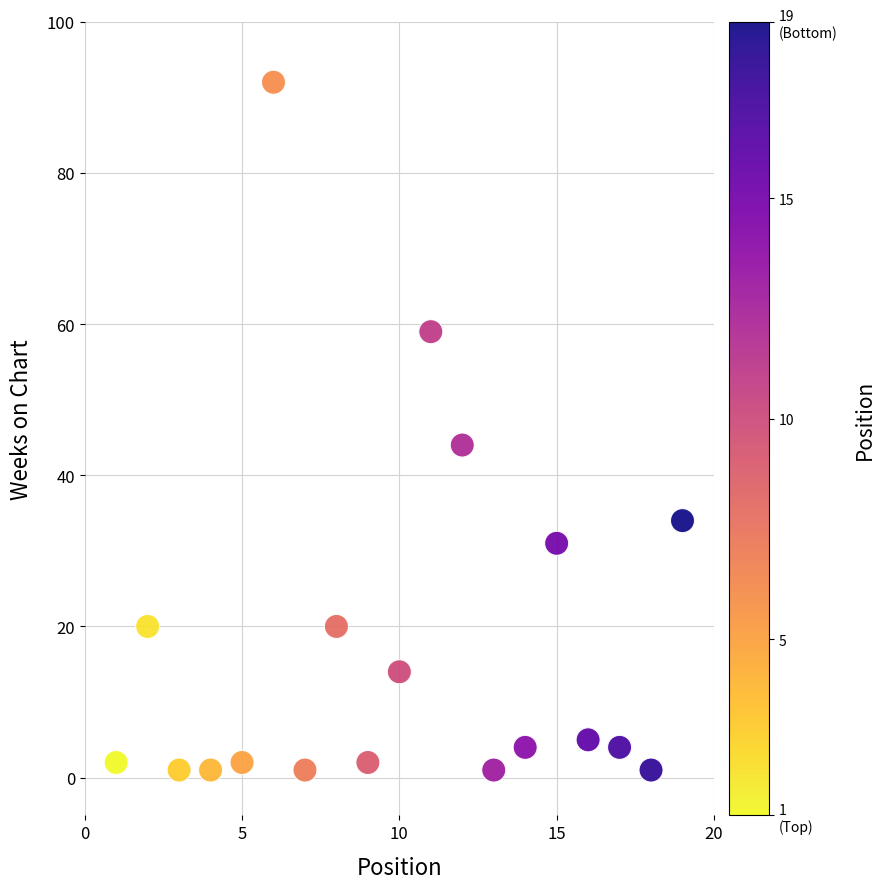

What Y value in the scatter plot is closest to 46?

44